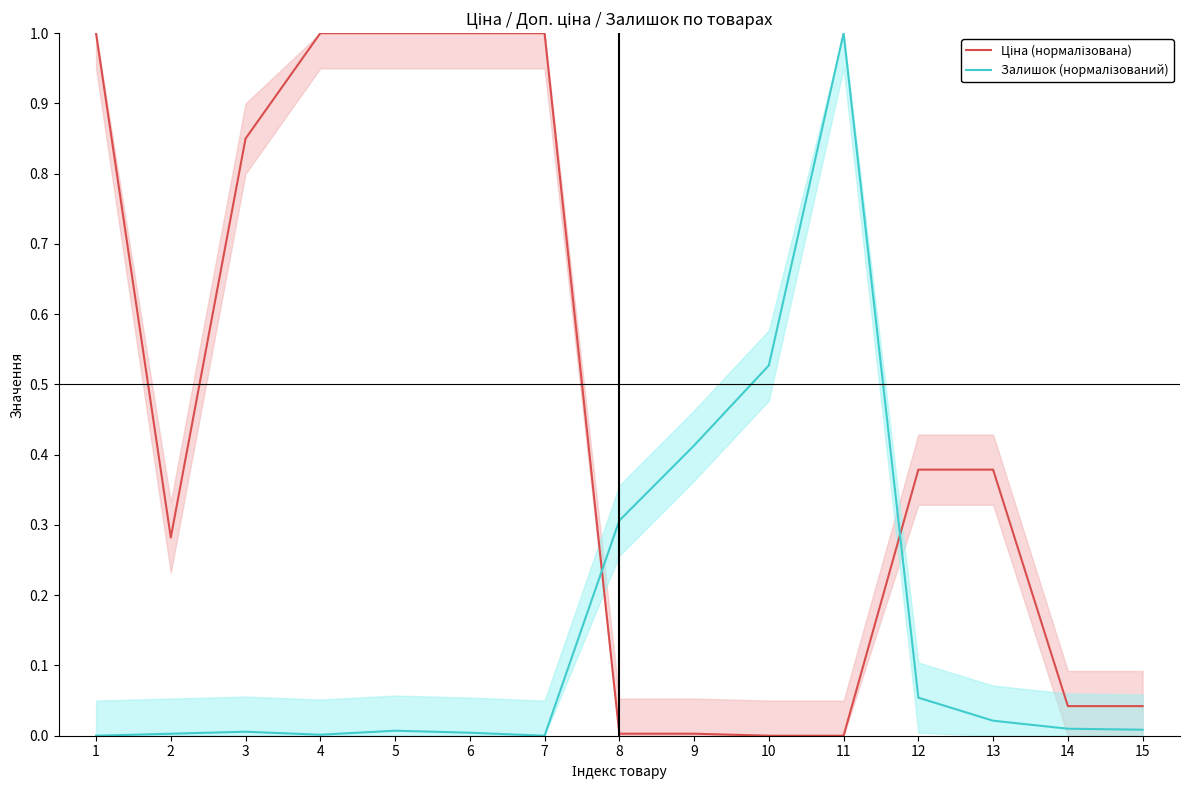

Where do Ціна (нормалізована) and Залишок (нормалізований) first cross each other?

7 and 8